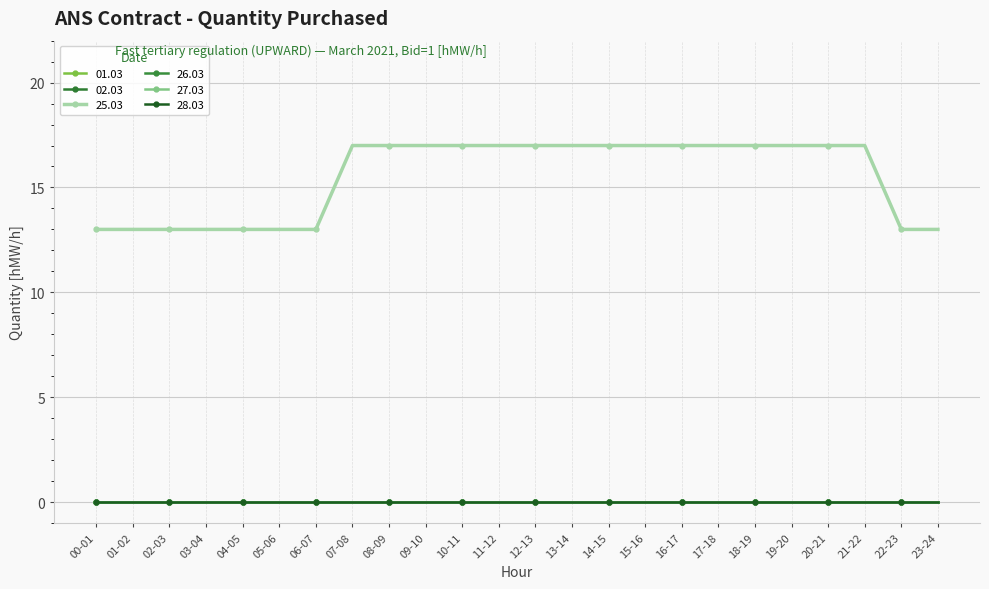

What is the spread (max minus min) of values at 17-18?

17